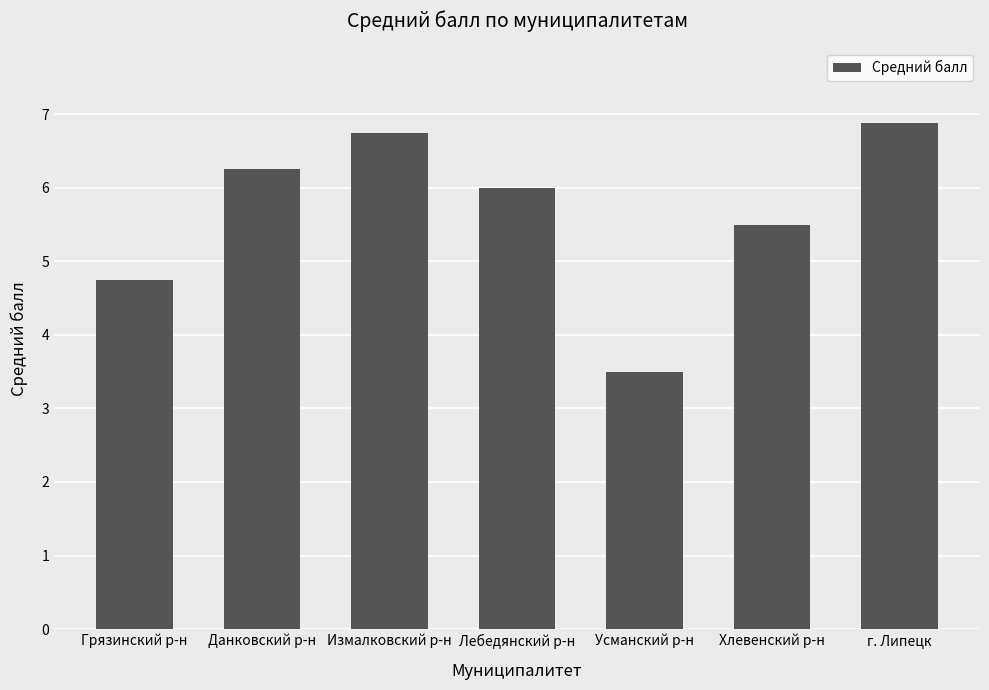

What value does the data have at Хлевенский р-н?

5.5